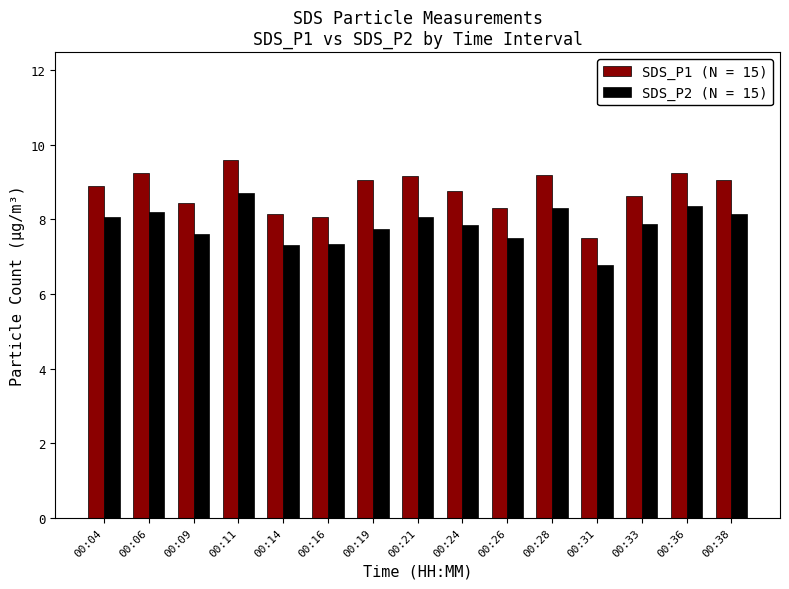

Rank the series by their average value, from highest to lowest.

SDS_P1 (N = 15), SDS_P2 (N = 15)